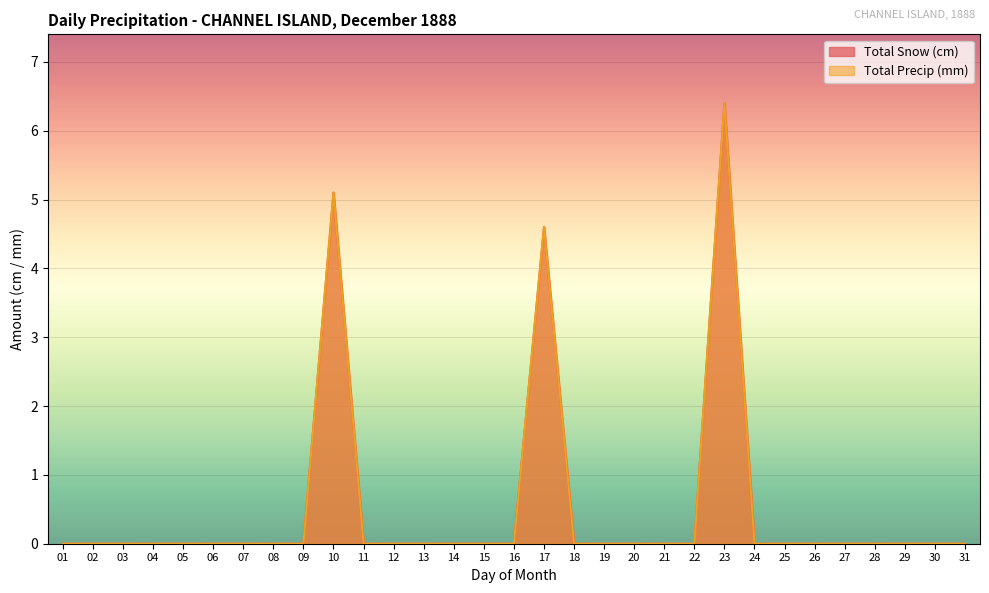

Is the value of Total Snow (cm) at 28 greater than the value of Total Precip (mm) at 22?

No